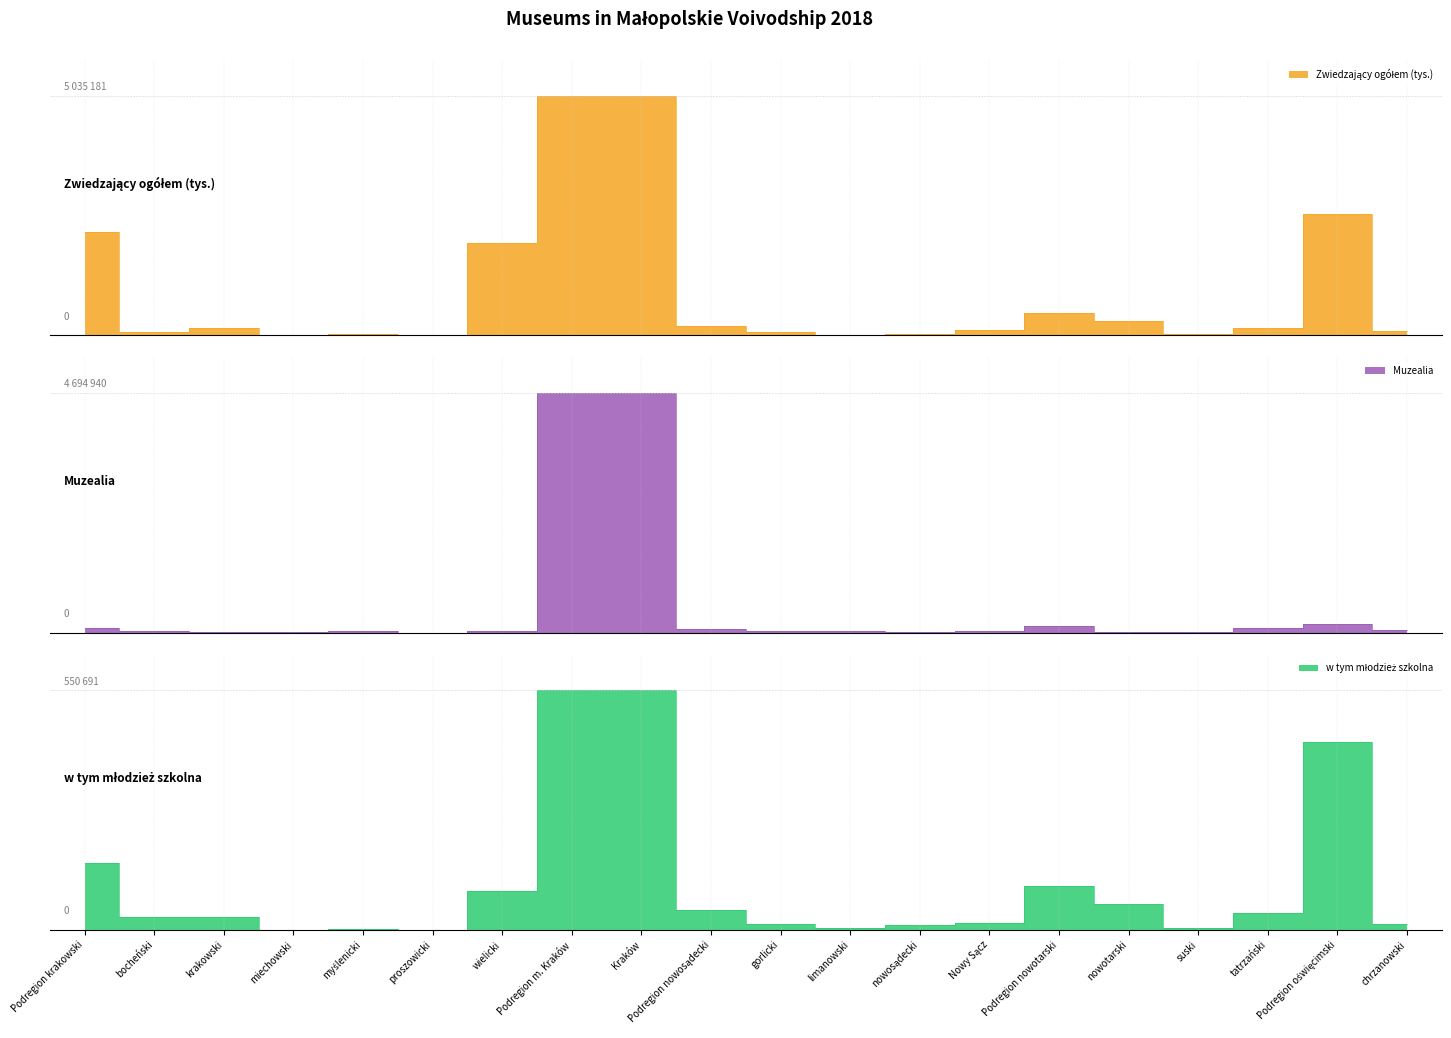

How many interior local peaks does the Muzealia series have?

3